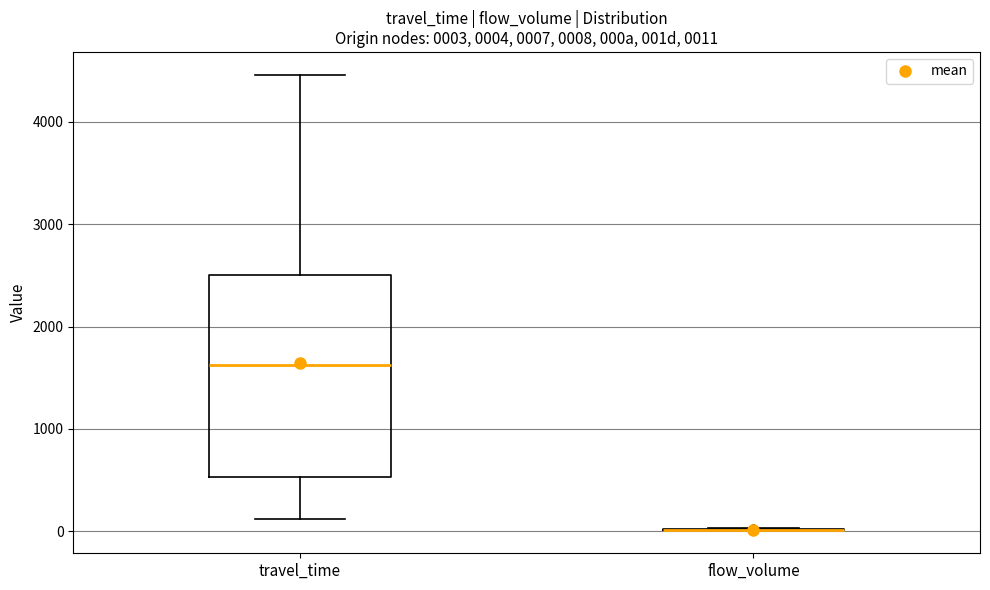

Which box is the tallest, from its lower edge to its upper edge?

travel_time